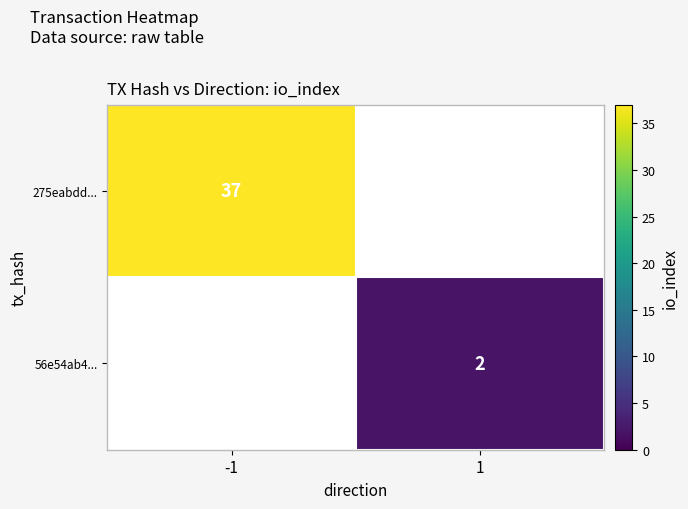

Is it true that 275eabdd... equals 37 at -1?

True